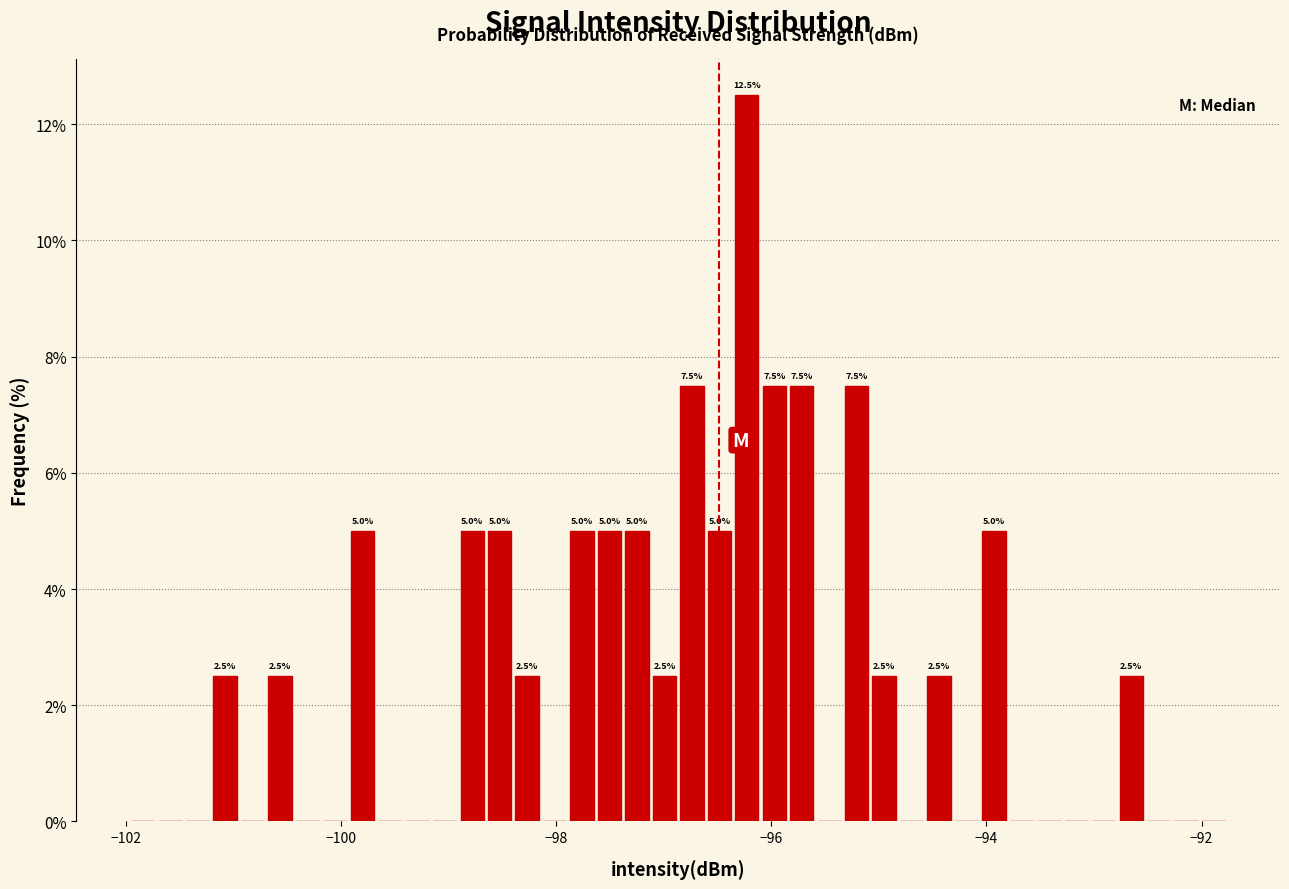

Read against the x-axis, roughly where is the centre of the tallest bar?

-96.2